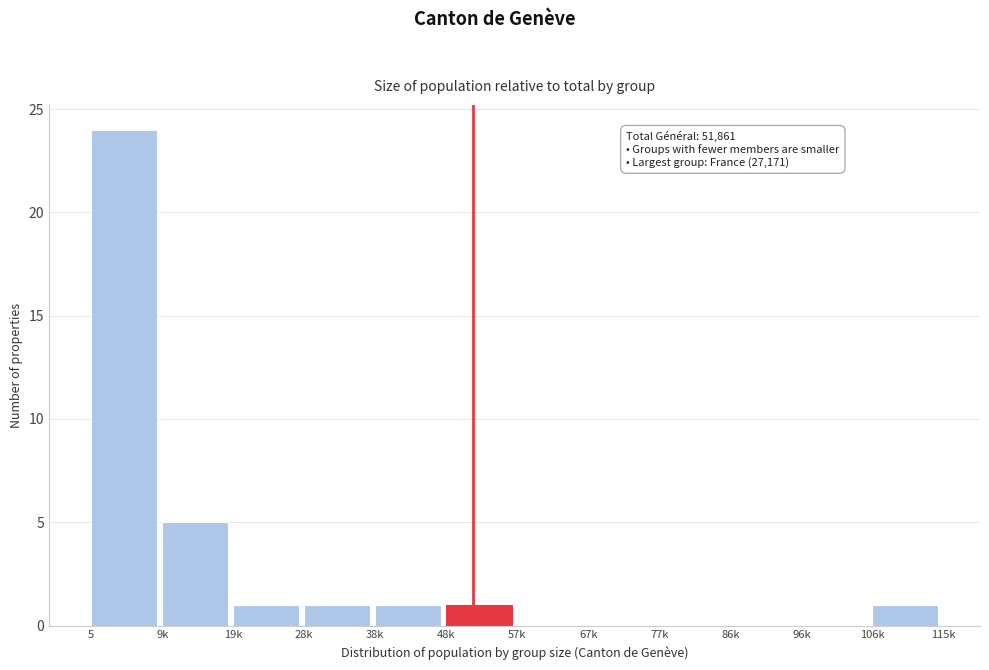

Reading right to left, transcribe all the data shown in this chart.

106k=1	96k=0	86k=0	77k=0	67k=0	57k=0	48k=1	38k=1	28k=1	19k=1	9k=5	5=24